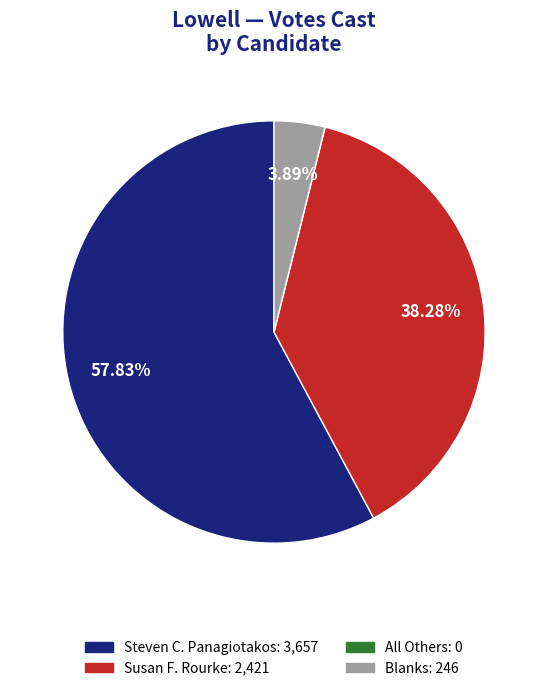

Combined, do Steven C. Panagiotakos: 3,657 and Susan F. Rourke: 2,421 account for over 50%?

Yes